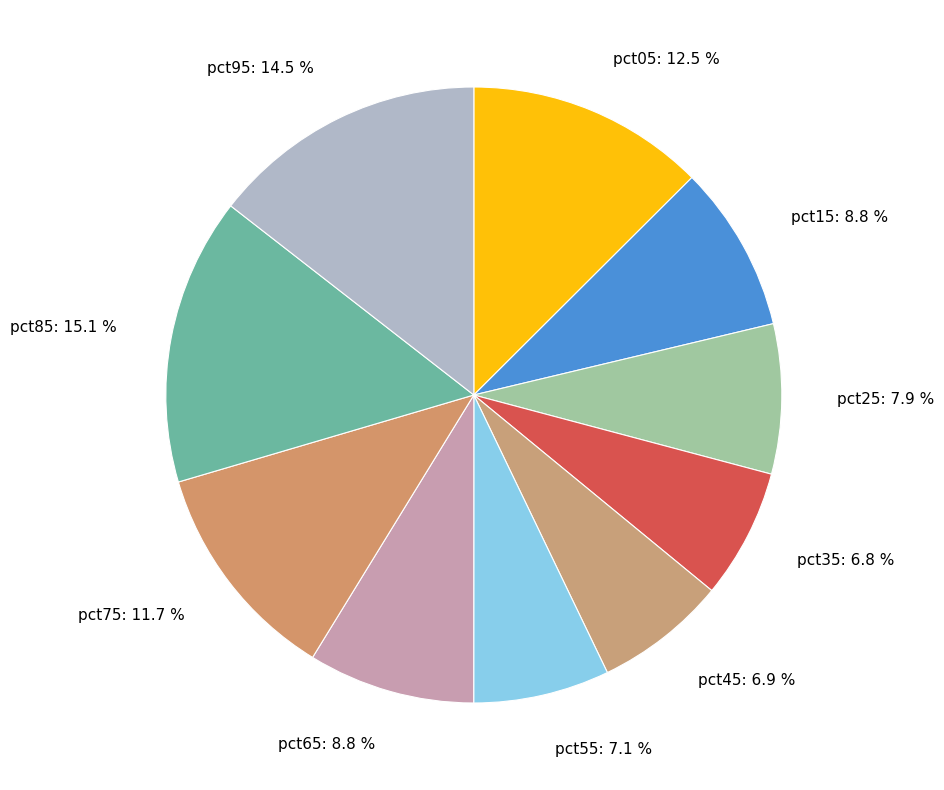

True or false: pct55 accounts for 13% of the total.

False